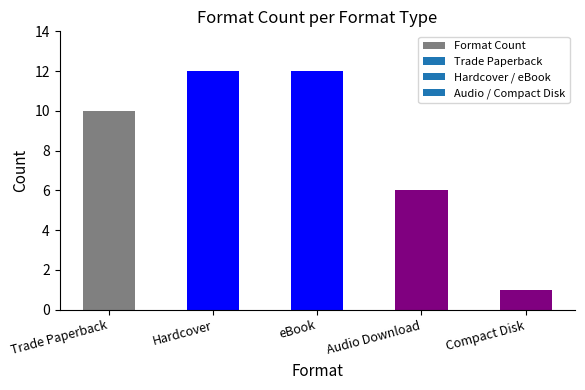

What is the maximum value shown in the chart?

12